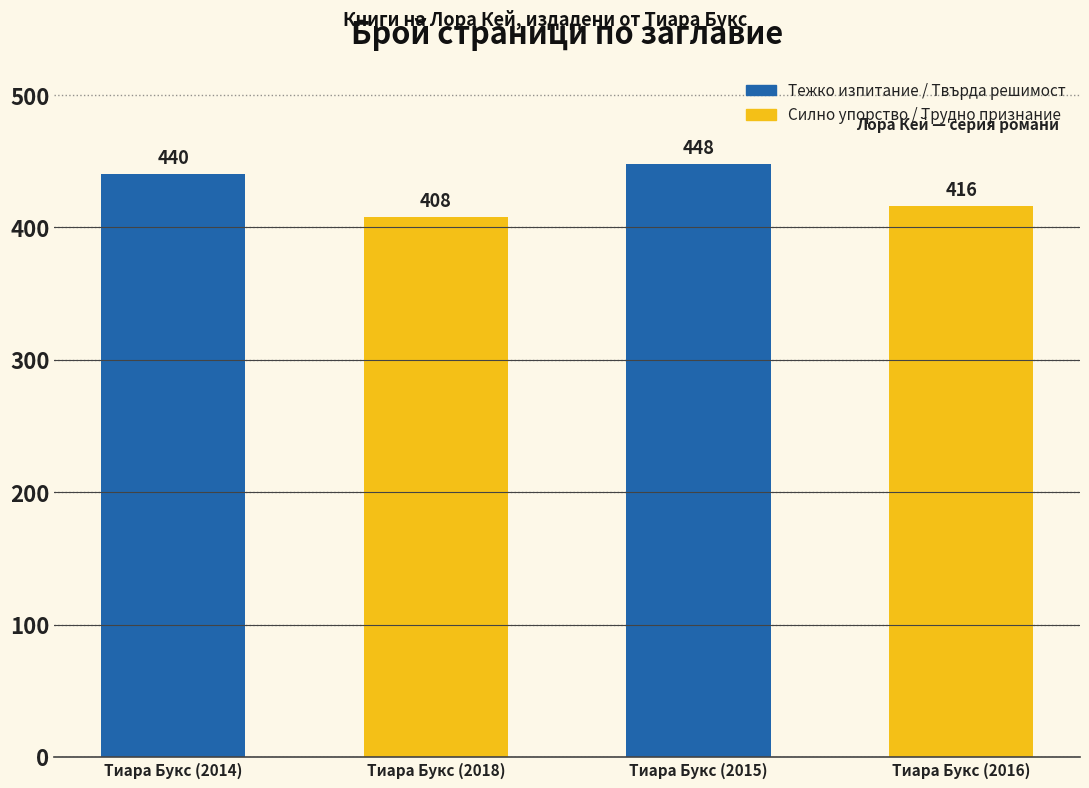

What is the difference between the second highest and minimum values?

32